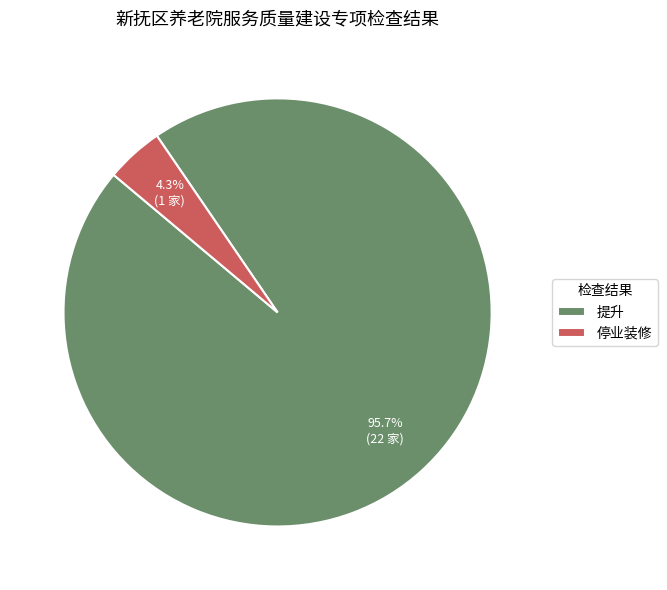

Do 提升 and 停业装修 together represent more than half of the pie?

Yes